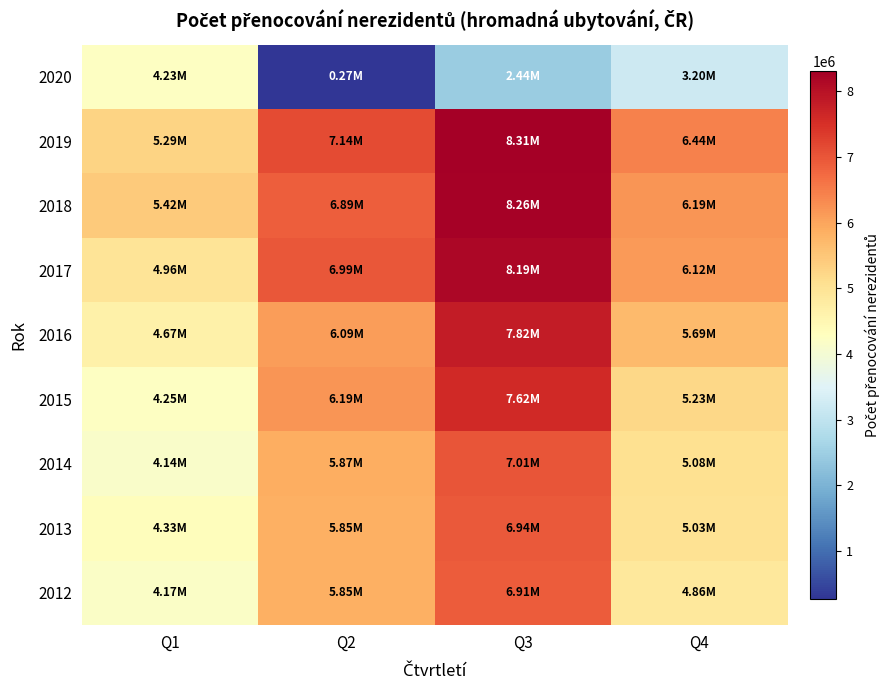

Between Q2 and Q3, which is larger?

Q3